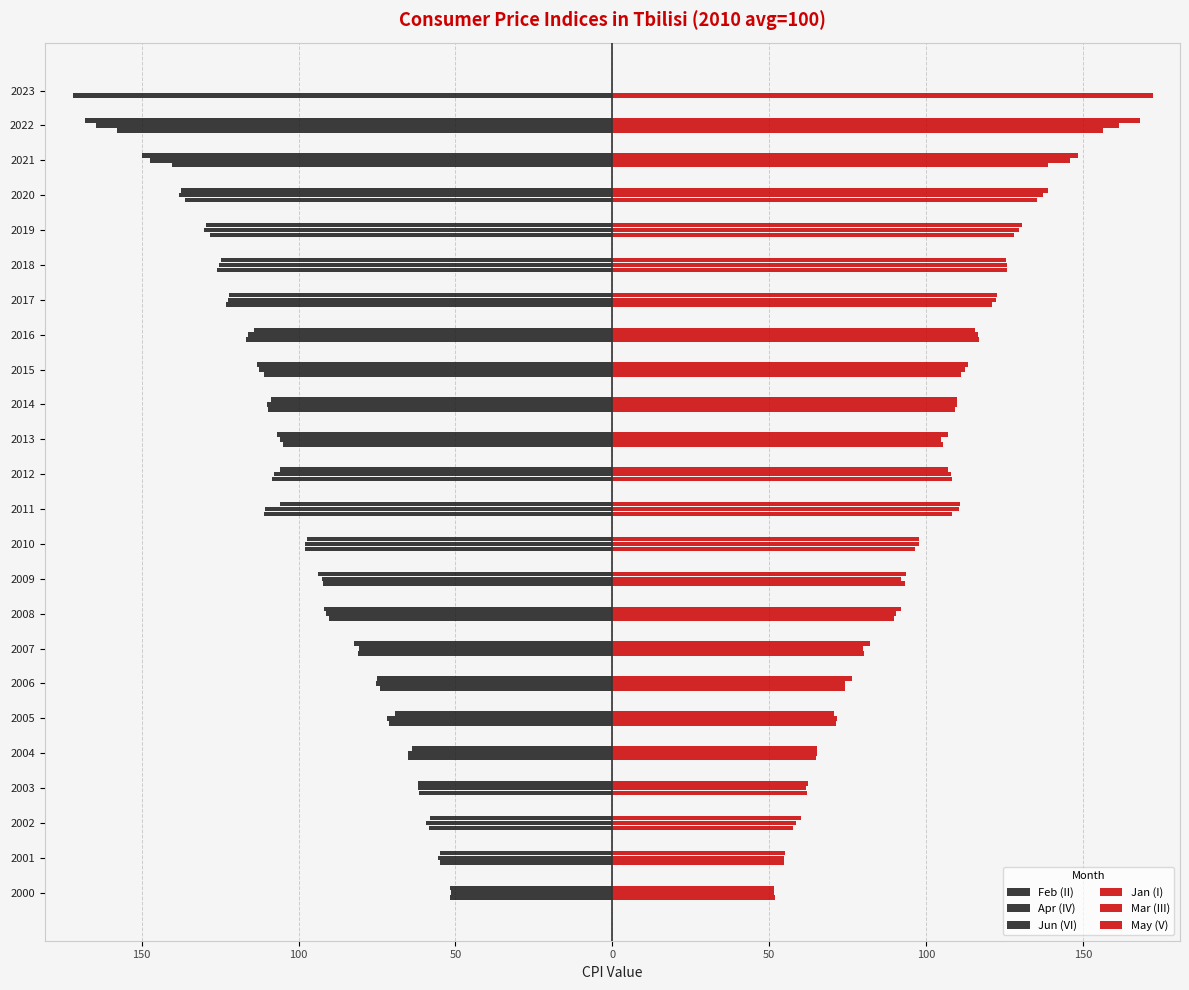

How many data points in Jun (VI) are above -97?

11